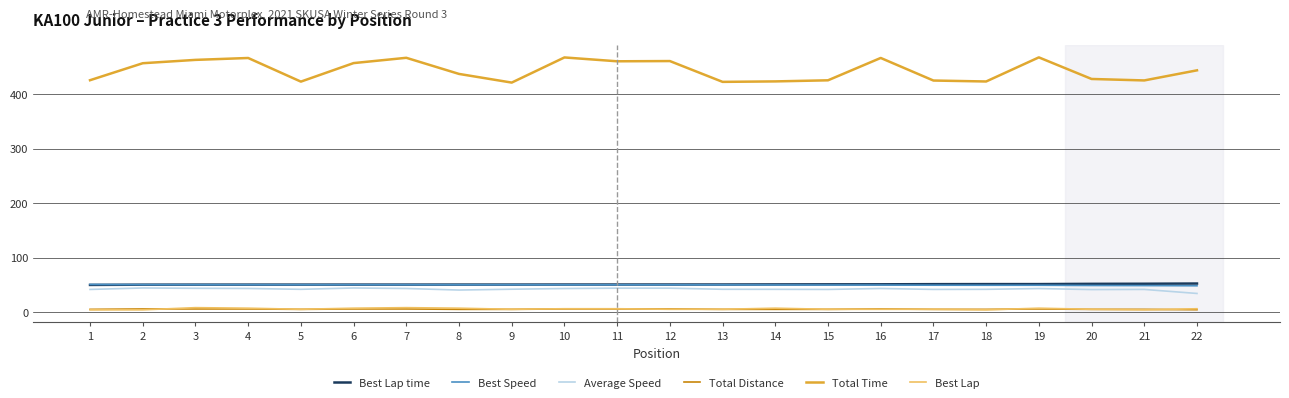

Which series has the widest spread of values?

Total Time